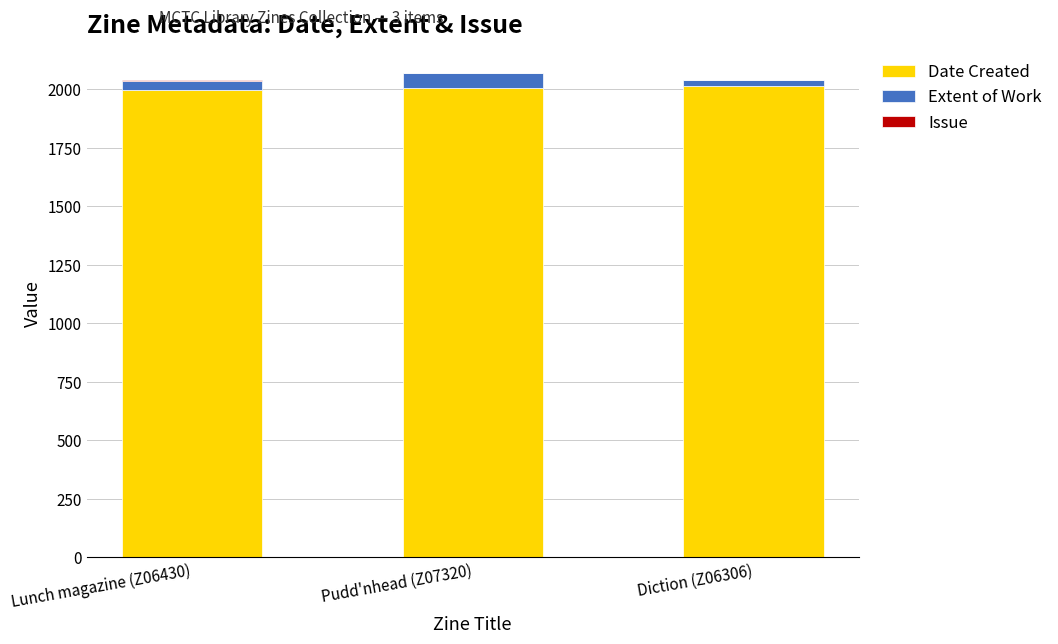

The value of Date Created at Pudd'nhead (Z07320) is 1349. True or false?

False